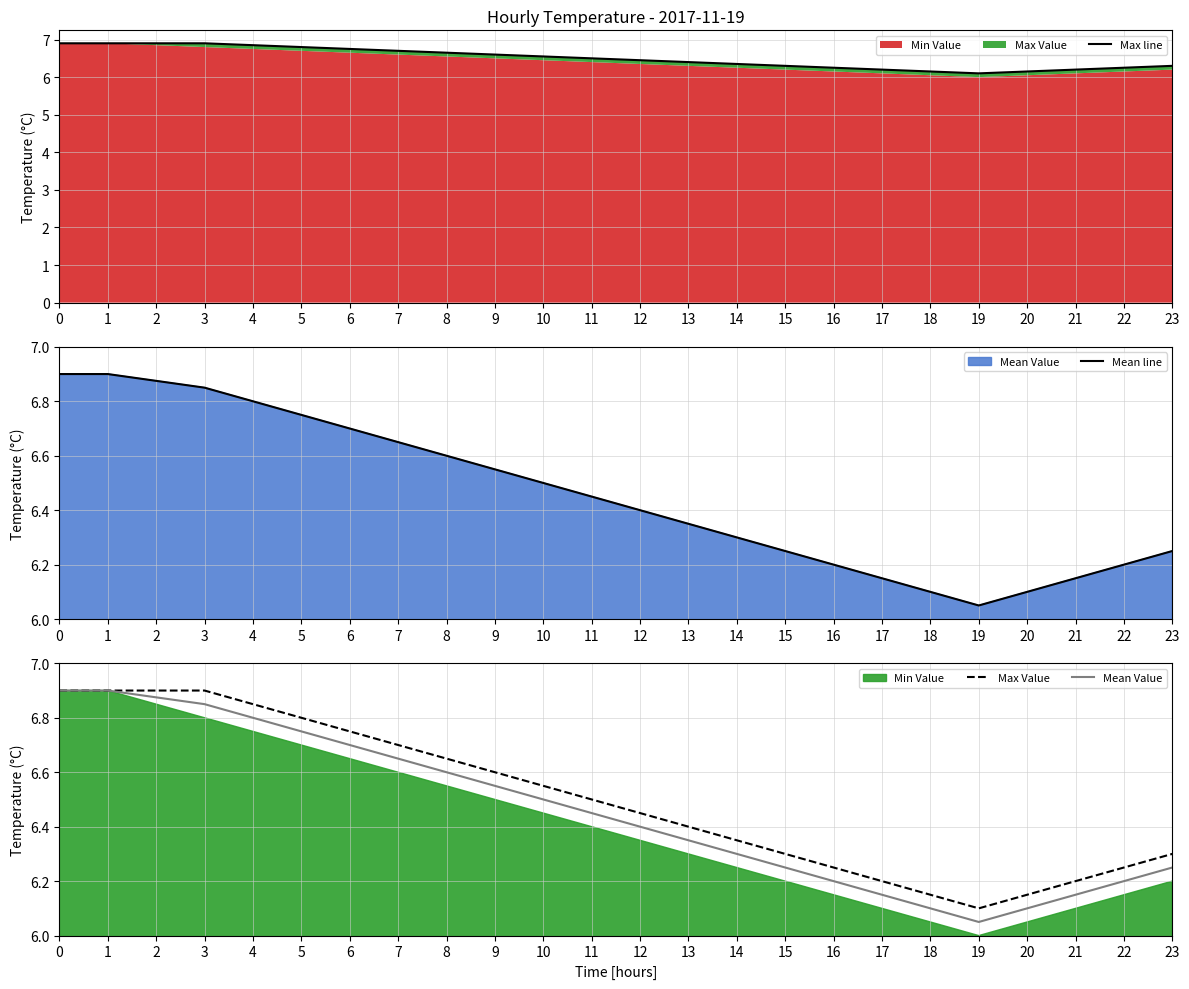

What is the maximum value shown in the chart?

6.9